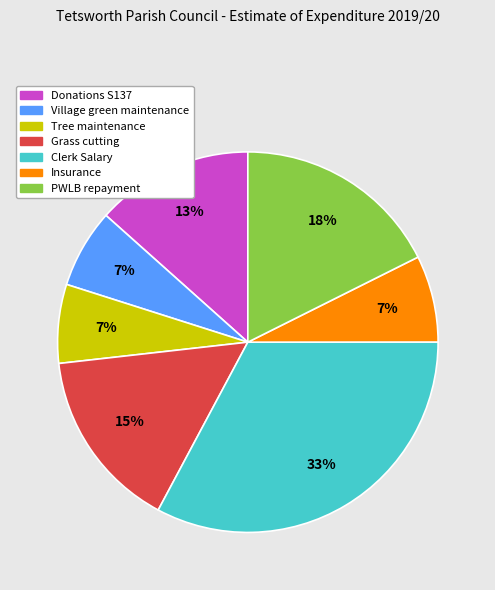

Does any single category account for the majority?

No